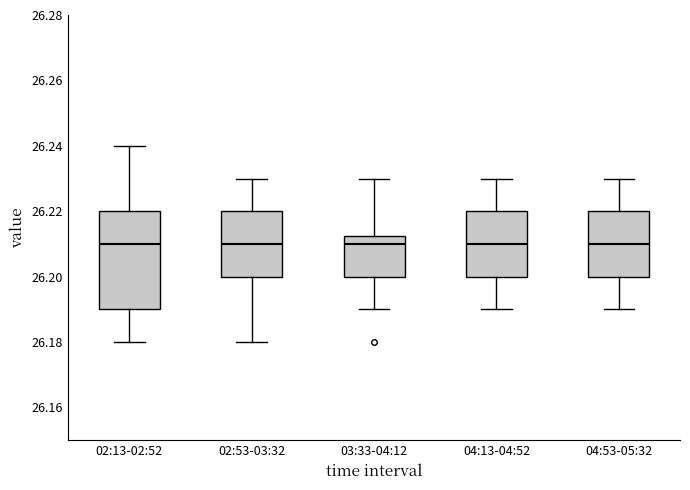

Where does the lower whisker of the box for 03:33-04:12 end on the y-axis? The values are not printed on the chart, so give them approximately, as read against the axis.

26.190